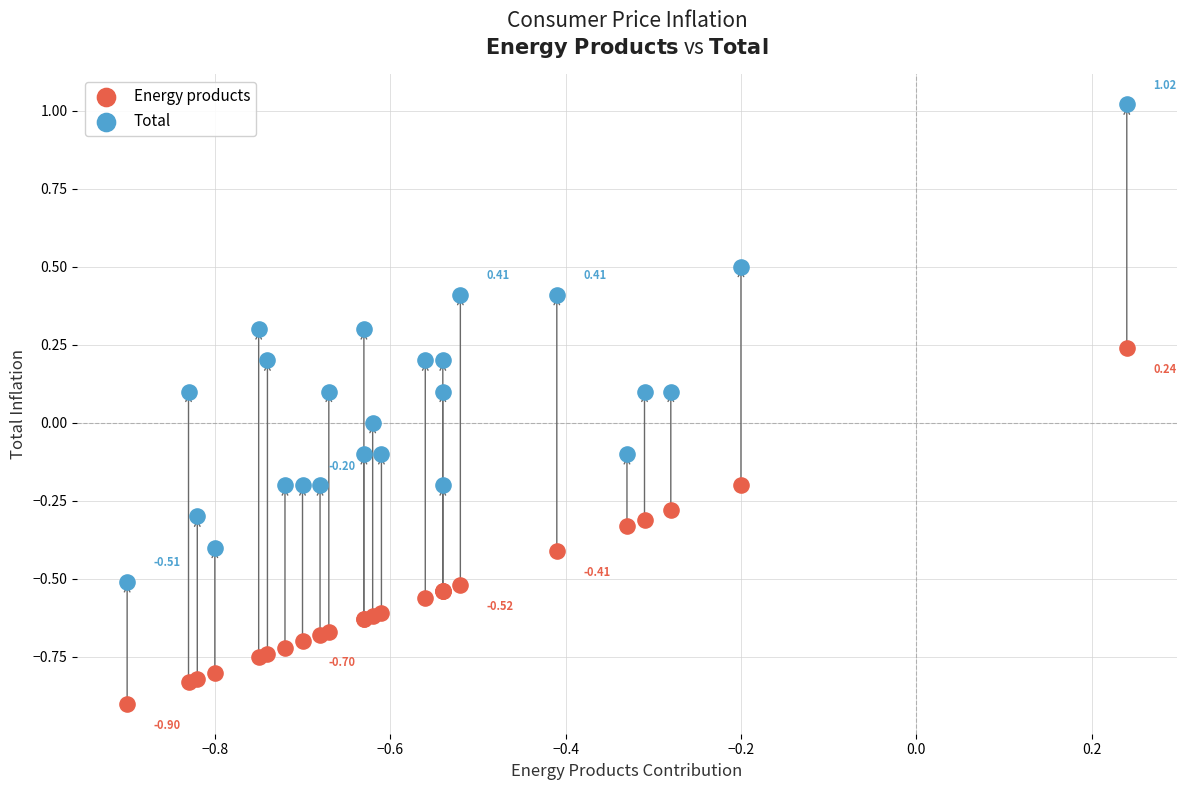

Which series reaches the minimum Y coordinate?

Energy products